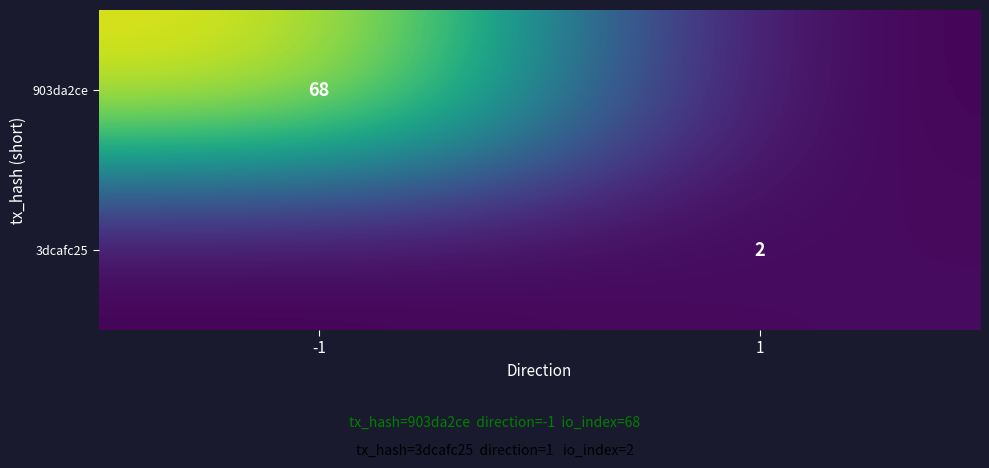

At which category is the sum across all series the highest?

-1